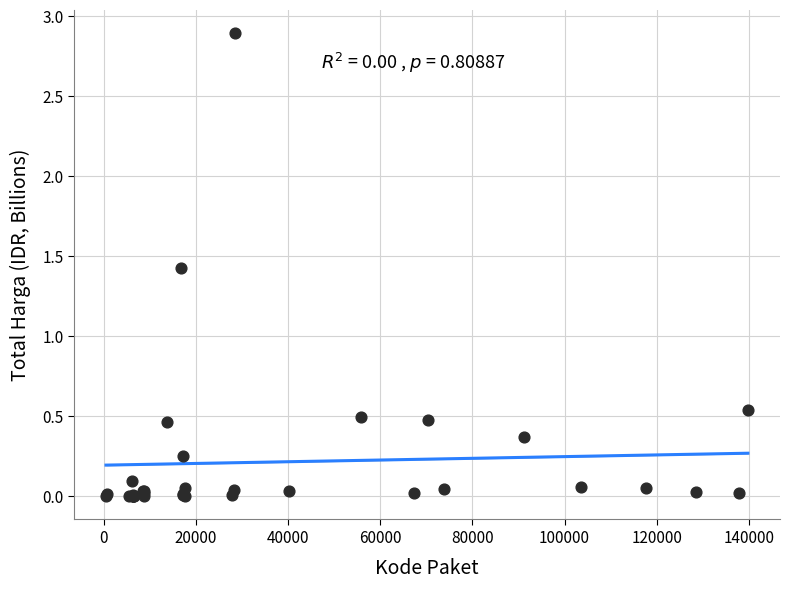

What Y value in the scatter plot is closest to 1?

1.4